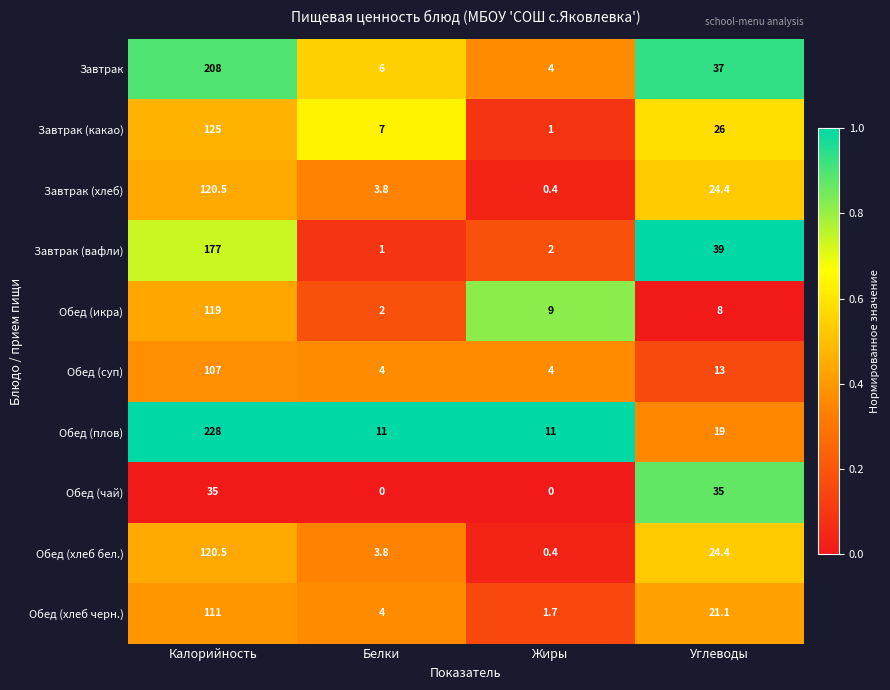

What is the sum of all Обед (икра) values?

138.0